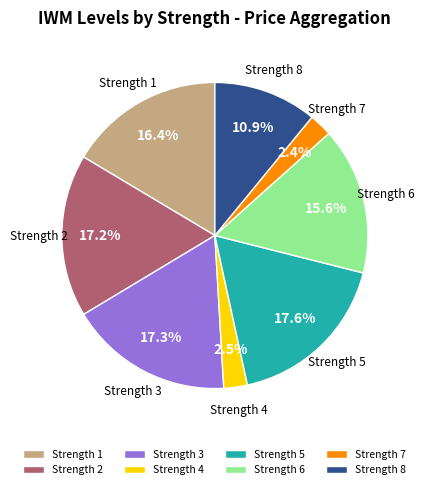

Does any single category account for the majority?

No